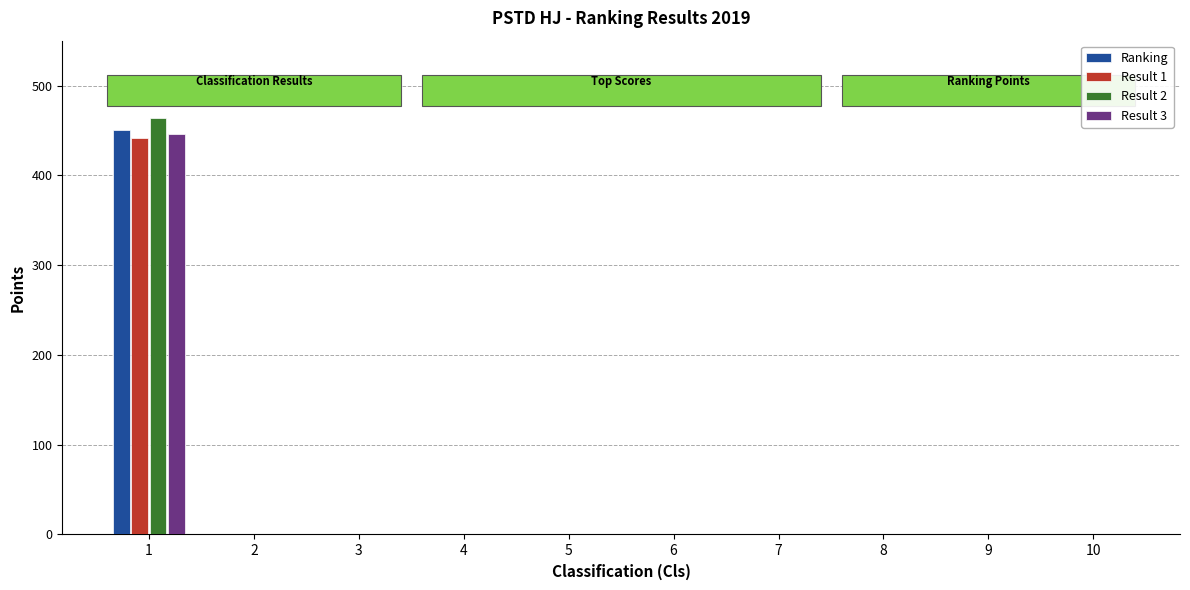

The value of Ranking at 2 is 0.0. True or false?

True